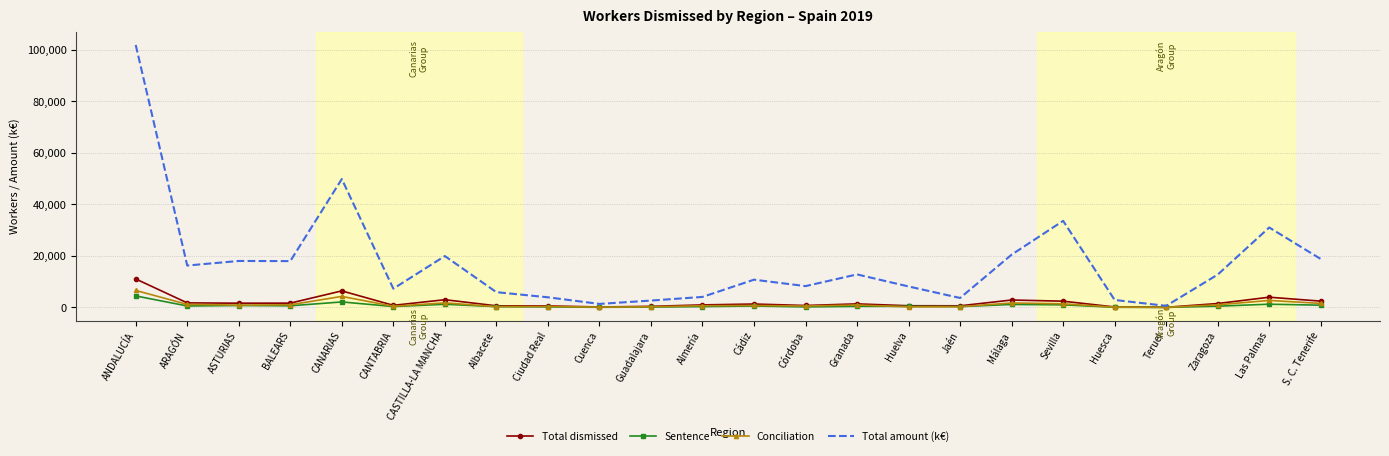

What are all the series names shown in the legend?

Total dismissed, Sentence, Conciliation, Total amount (k€)